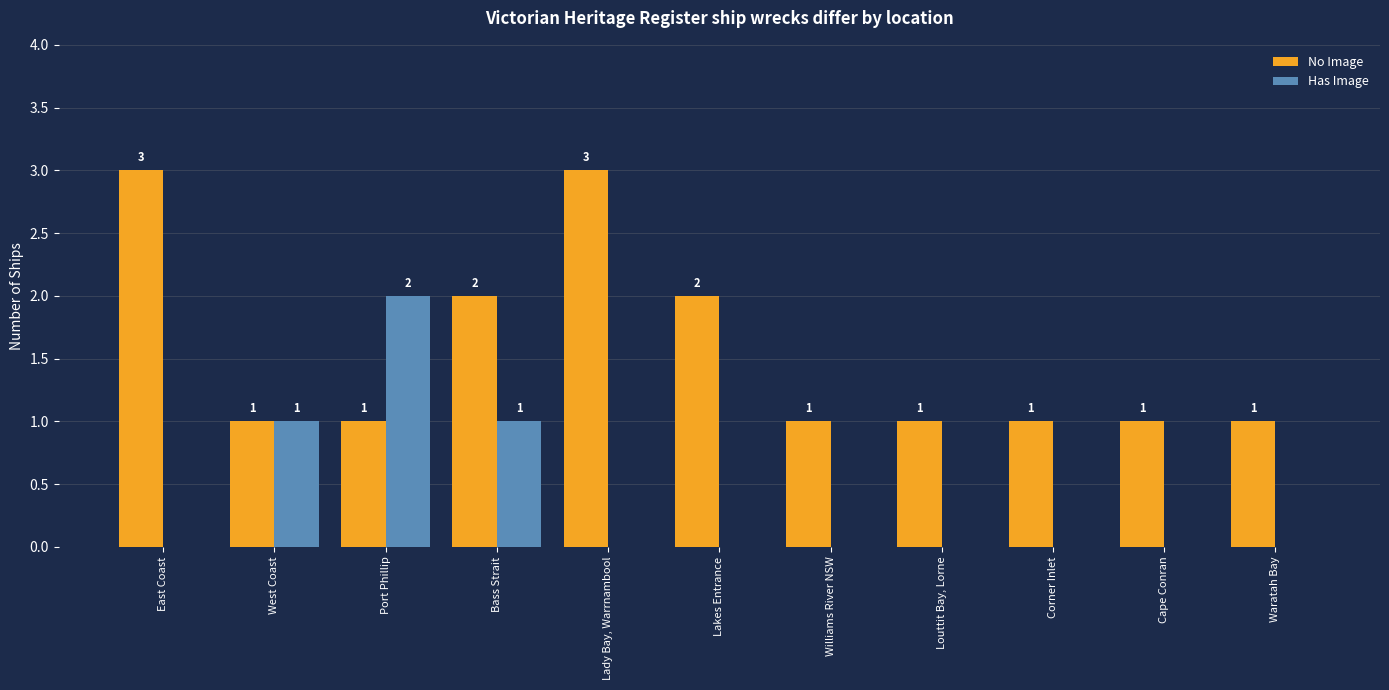

Is the value of Has Image at Louttit Bay, Lorne greater than the value of No Image at Lady Bay, Warrnambool?

No